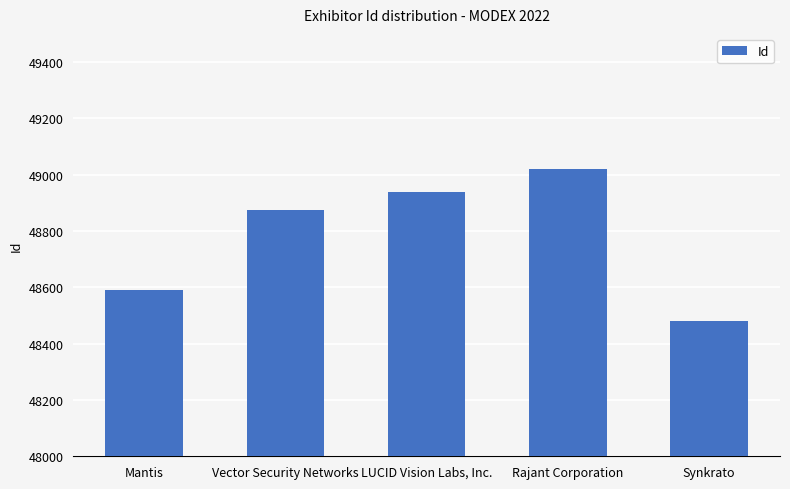

Rank the categories by value from lowest to highest.

Synkrato, Mantis, Vector Security Networks, LUCID Vision Labs, Inc., Rajant Corporation